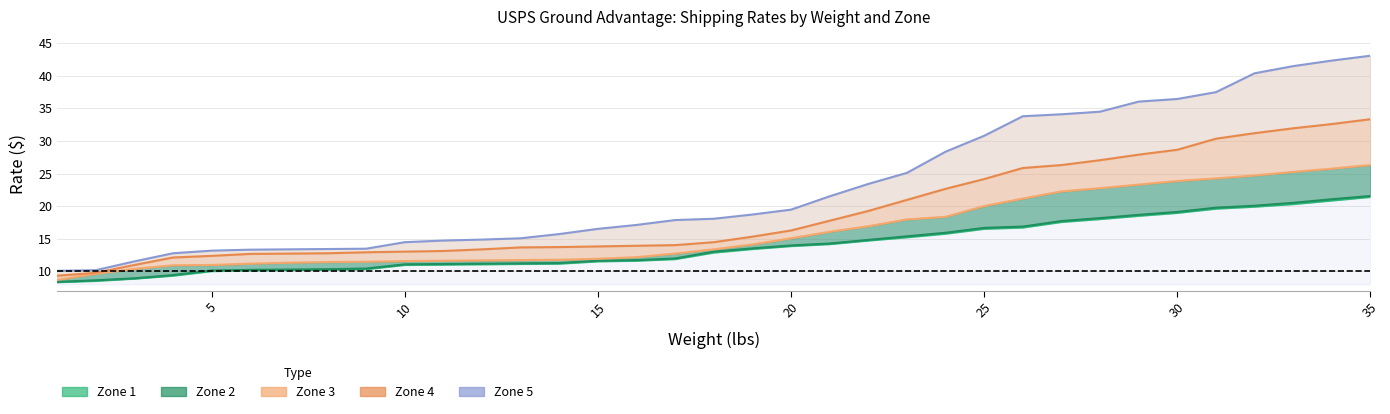

Which series has the largest range (max minus min)?

Zone 5